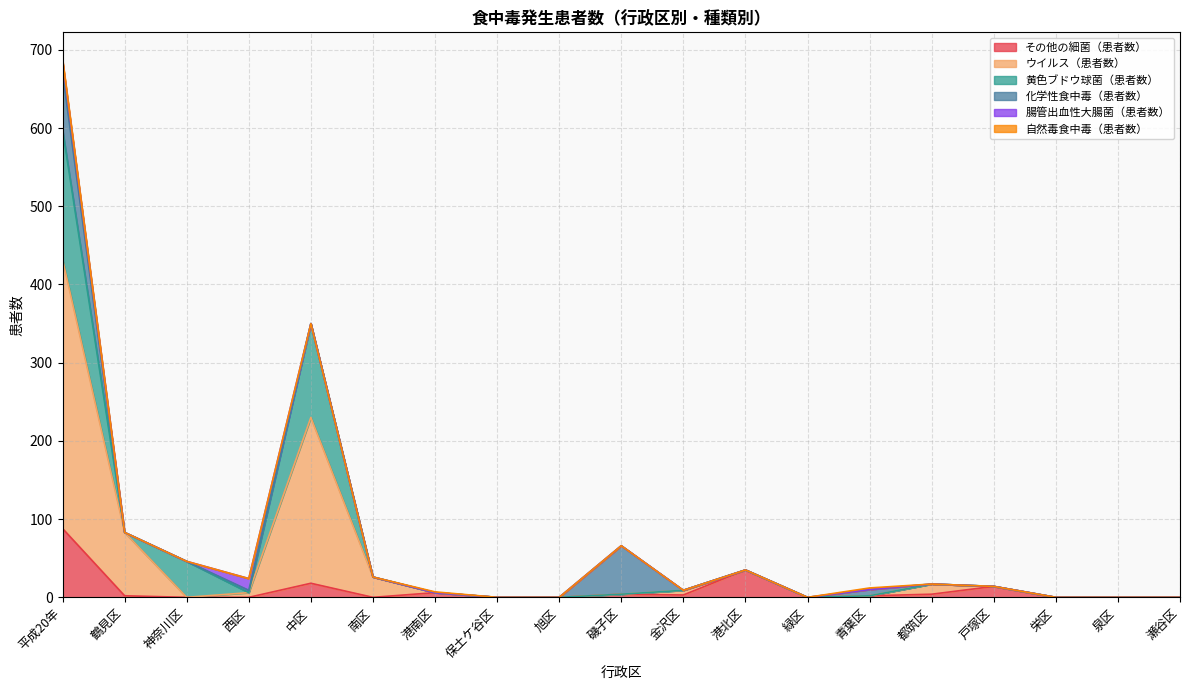

In ウイルス（患者数）, how many points are higher than both neighbors (excluding endpoints)?

3